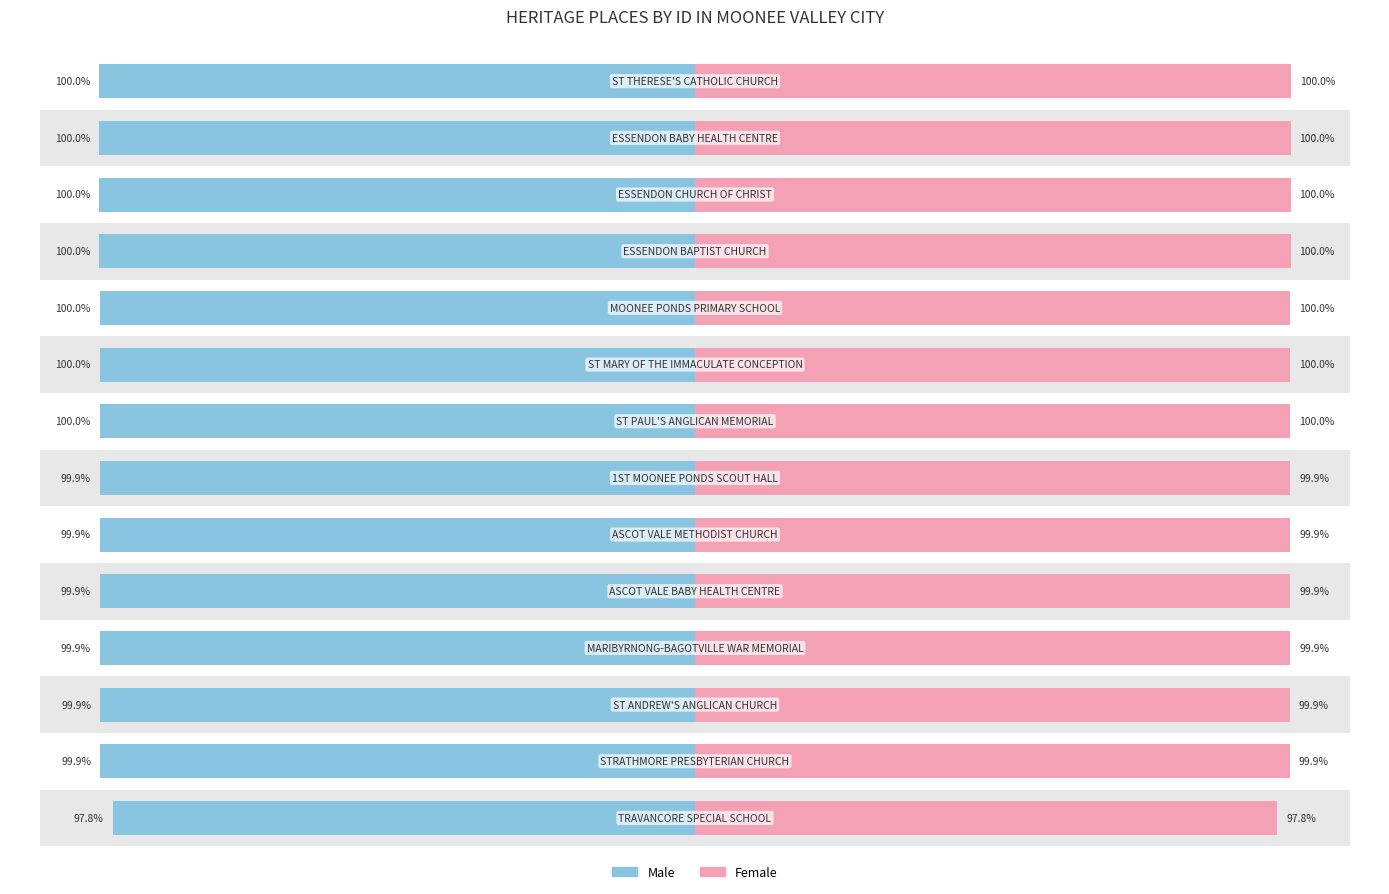

How many bars are there in each group?

2